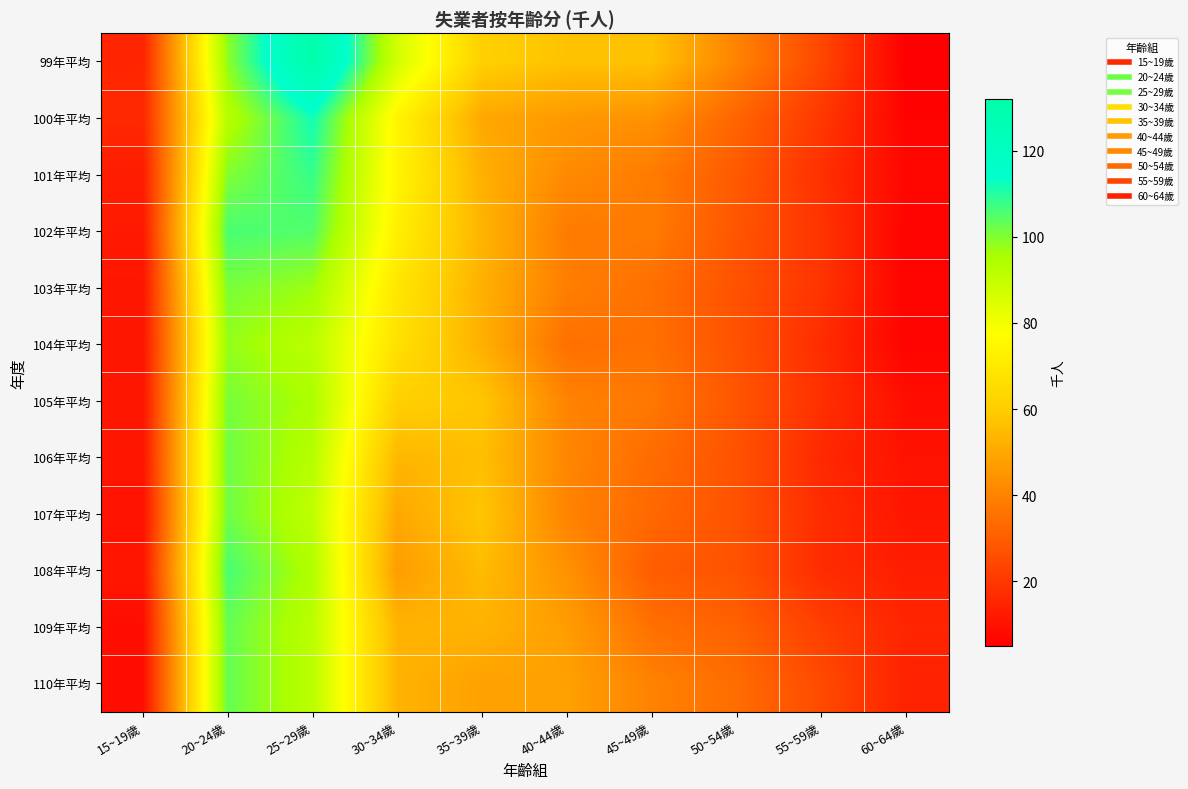

At which category is the sum across all series the highest?

20~24歲